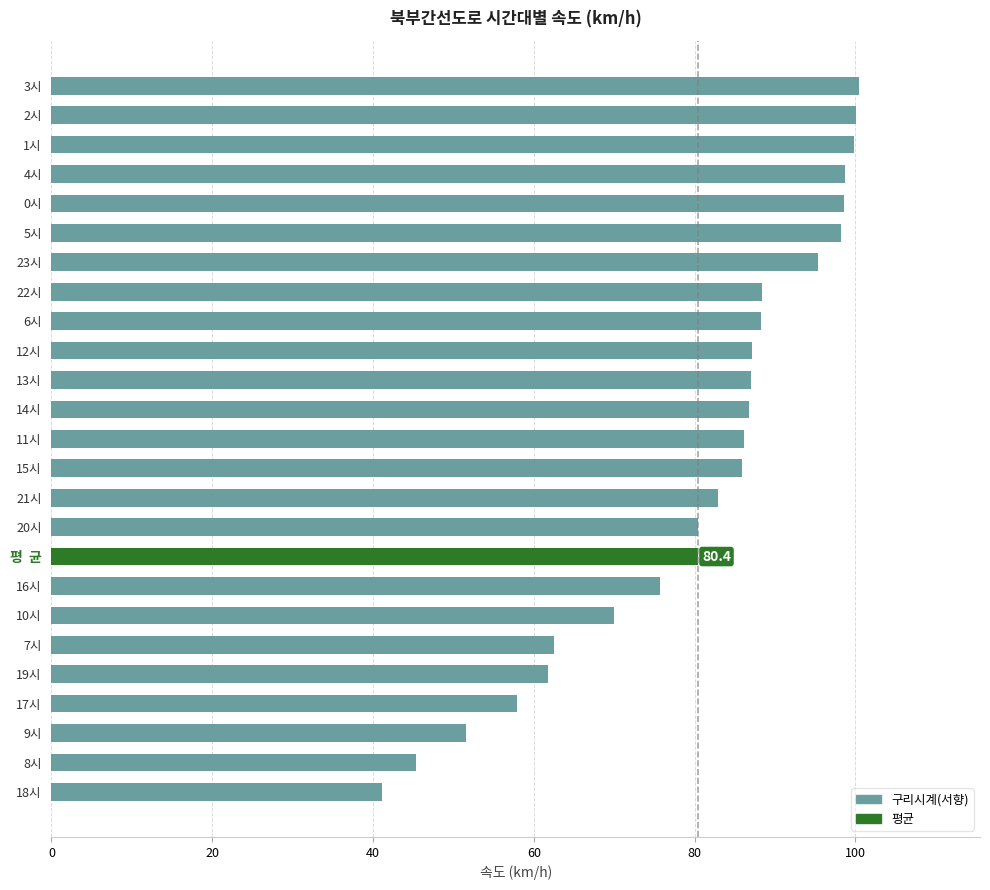

Which has a higher value, 14시 or 4시?

4시